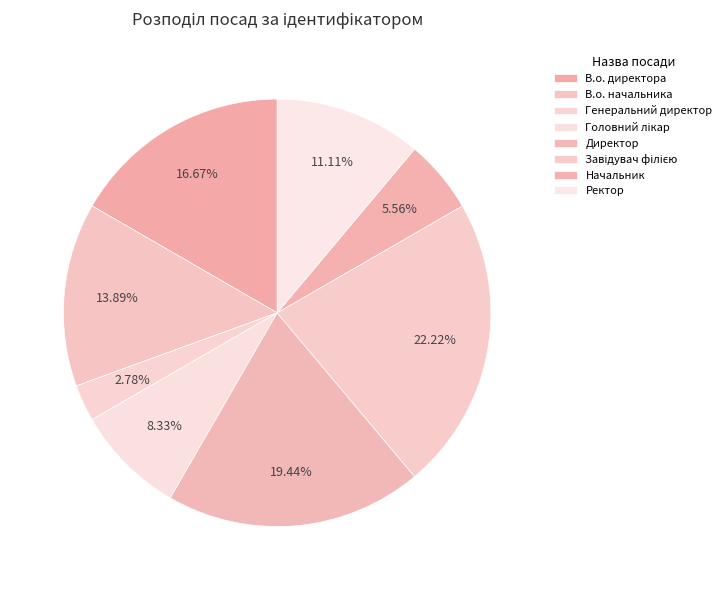

To the nearest percent, what is the combined percentage of Директор and Начальник?

25%